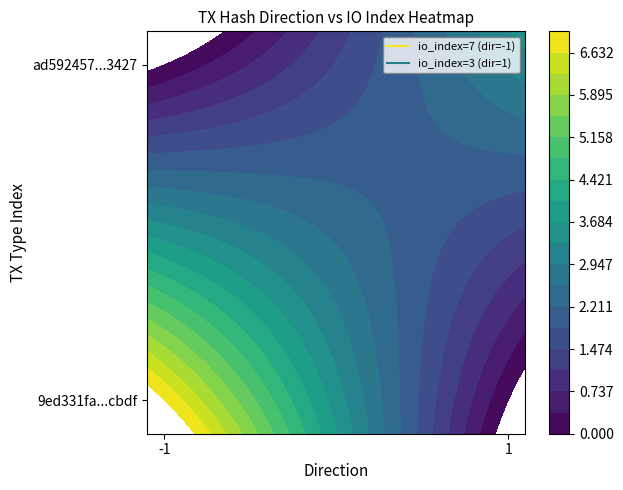

Is the value of ad592457279d507a447e8269a10db5747987427 at direction greater than the value of 9ed331fa7f81b003bb7abcadcb46ef46b94cbdf at direction?

Yes